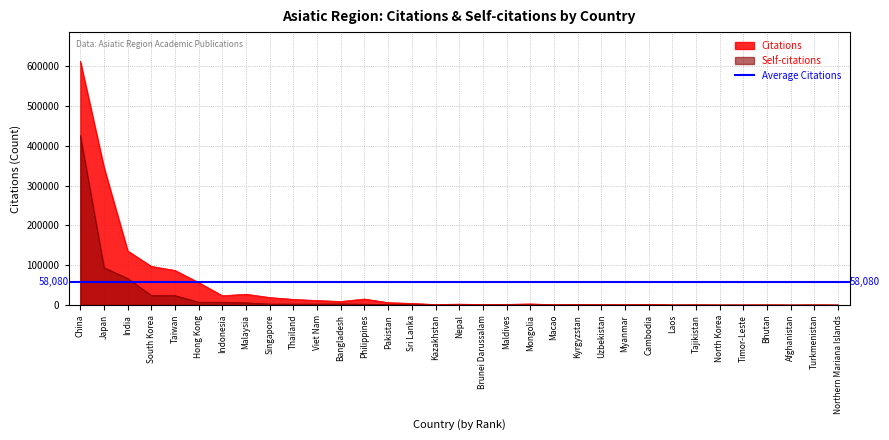

True or false: Self-citations and Citations cross at least once.

False